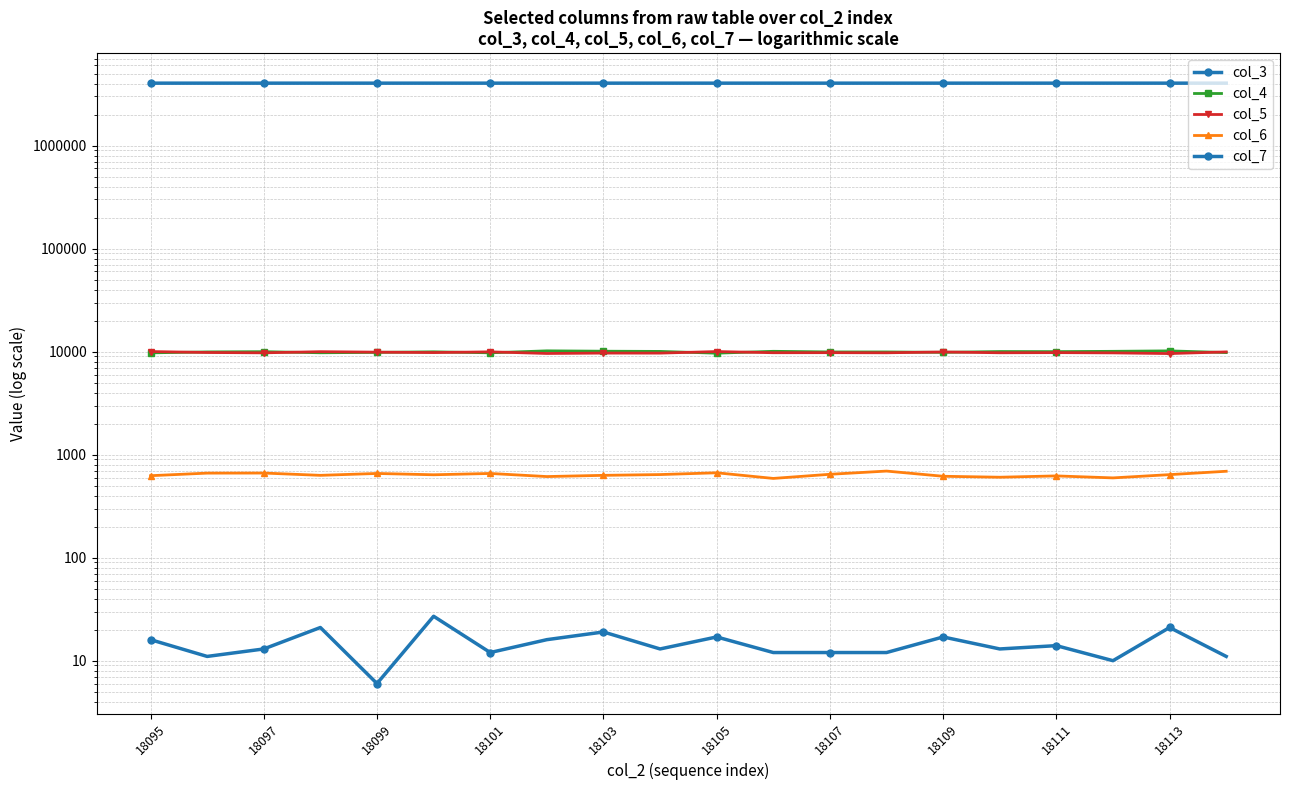

At how many categories does at least one series exceed 1747609?

20